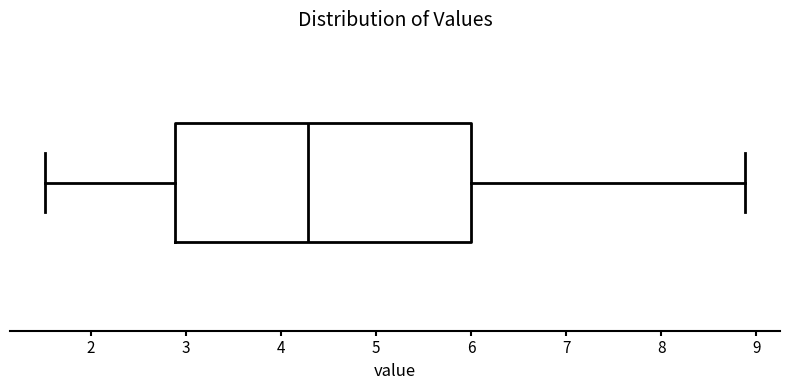

Transcribe this box plot: give where the median line is, the range the box spans, and where the two whiskers end, as read against the x-axis. The values are not printed on the chart, so give them approximately, as read against the axis.

median 4.3, box 2.9 to 6.0, whiskers 1.5 to 8.9